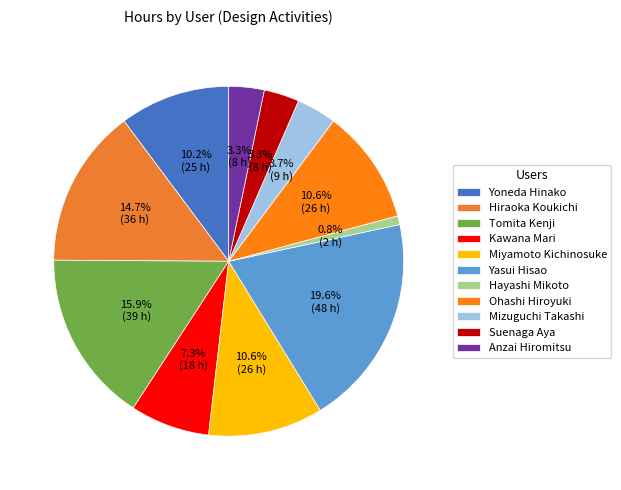

Which category has the smallest portion of the pie?

Hayashi Mikoto